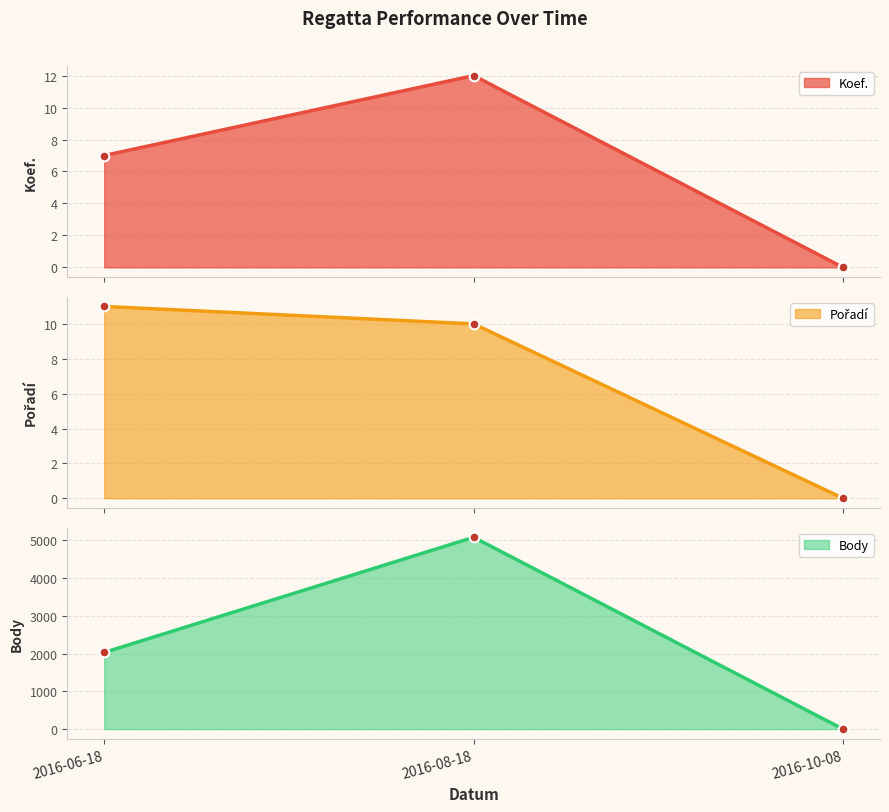

The value of Koef. at 2016-06-18 is 12. True or false?

False